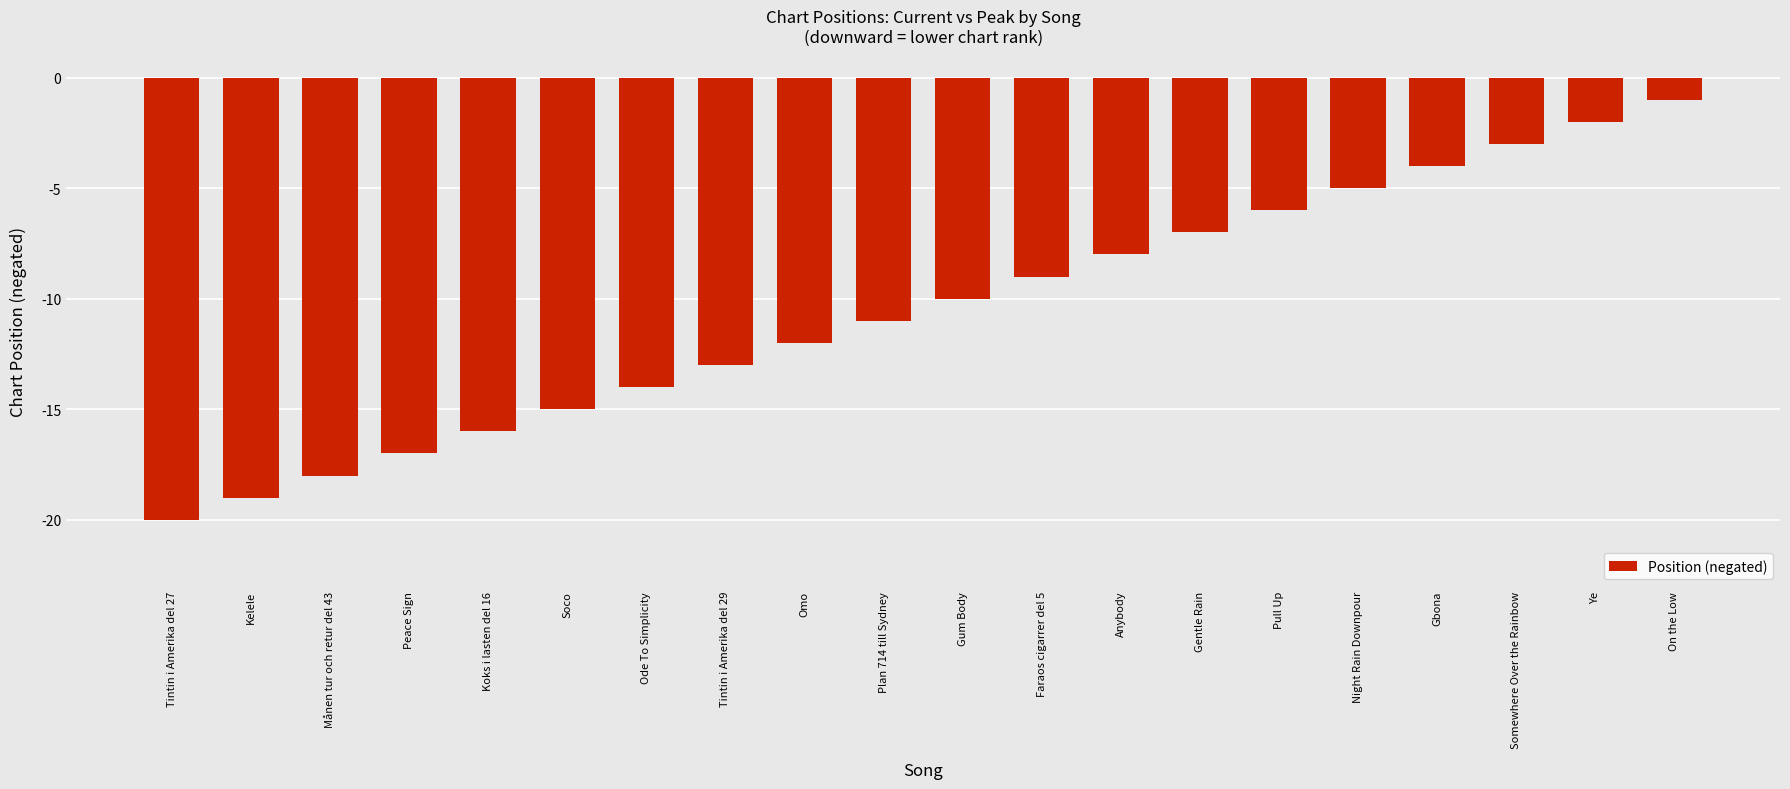

Are the bars horizontal?

No